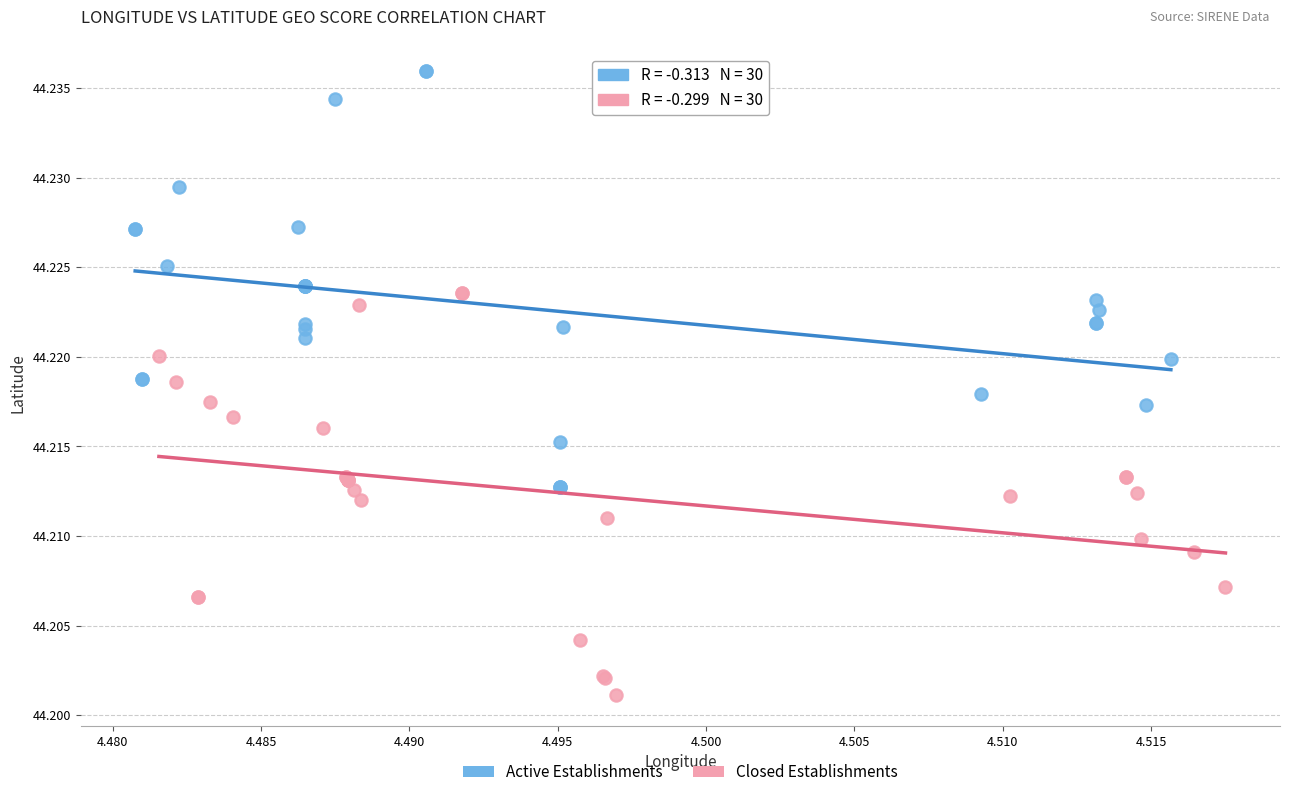

What are all the series names shown in the legend?

Active Establishments, Closed Establishments